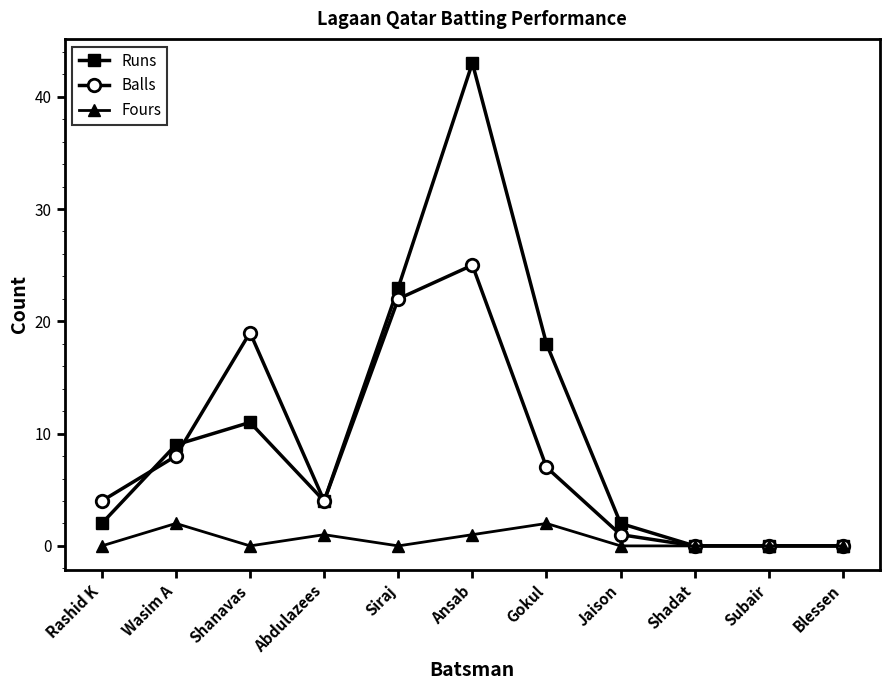

List the series in order of their peak value, highest first.

Runs, Balls, Fours